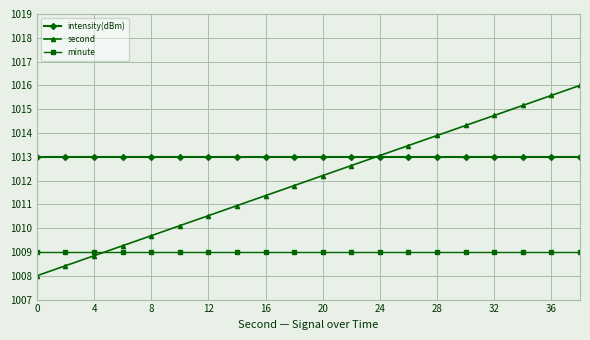

True or false: second has more than 0 points higher than both neighbors.

False